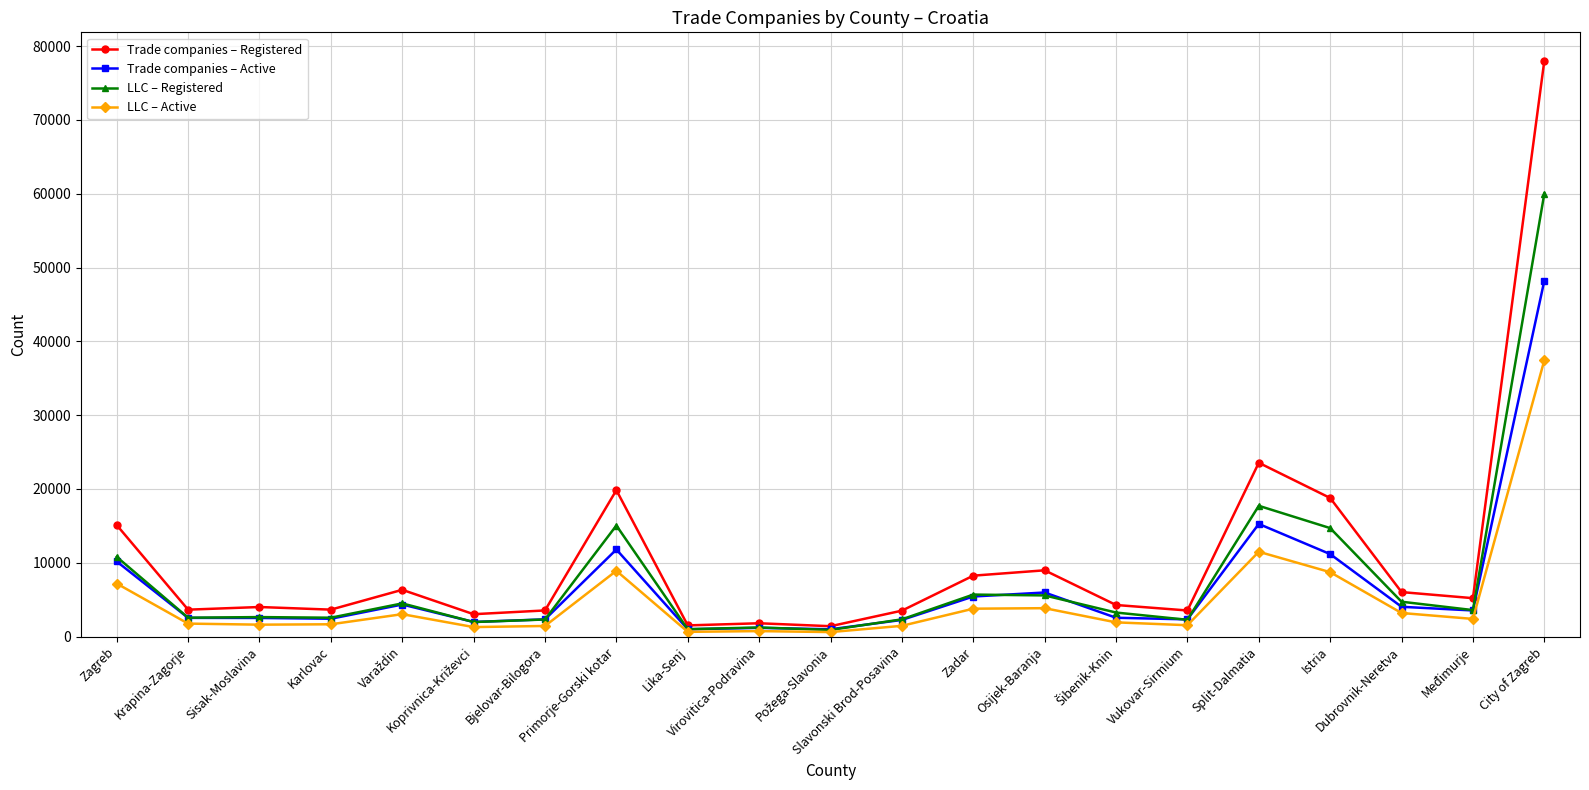

At which label is LLC – Active closest to 19023?

Split-Dalmatia